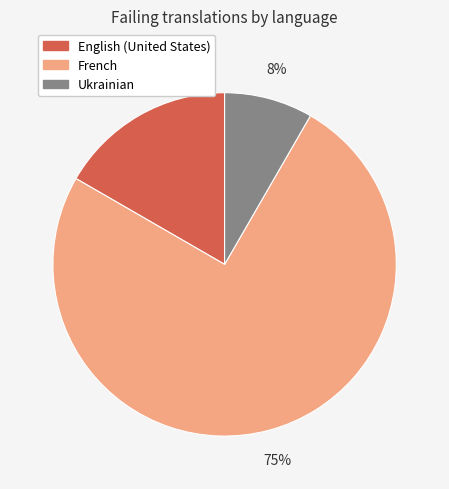

Combined, do Ukrainian and English (United States) account for over 50%?

No